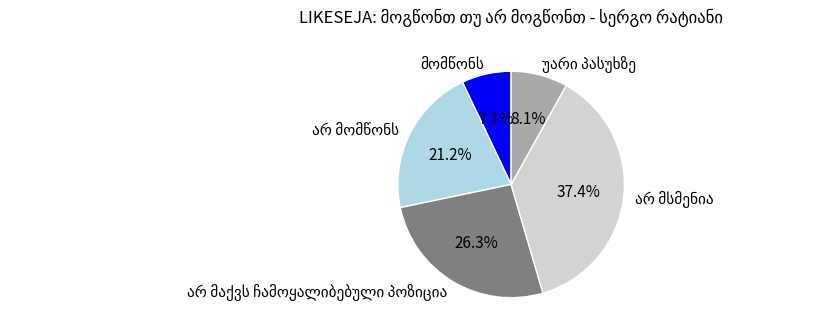

Does any single category account for the majority?

No